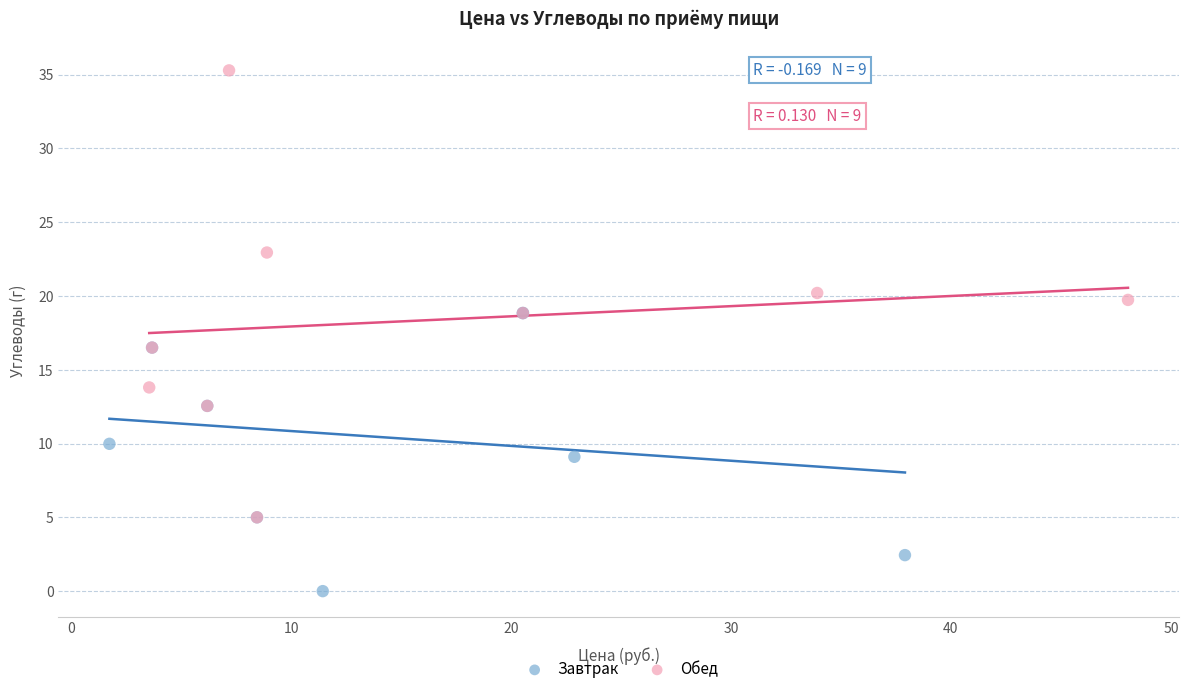

Which series has the widest spread of Y values?

Обед